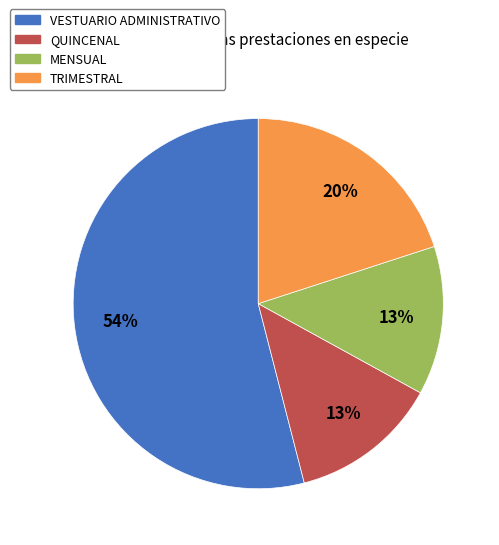

Does any single category account for the majority?

Yes